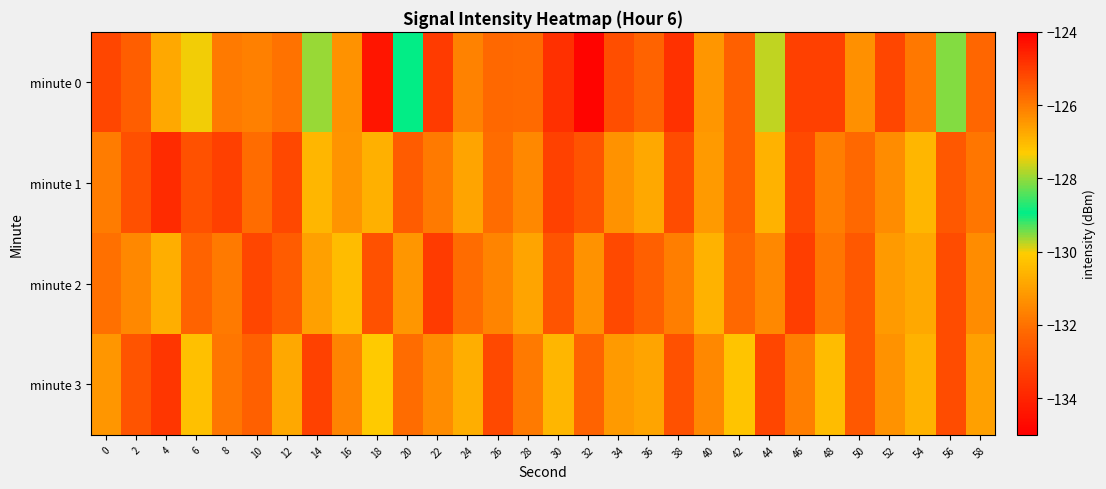

What is the maximum value shown in the chart?

-124.3